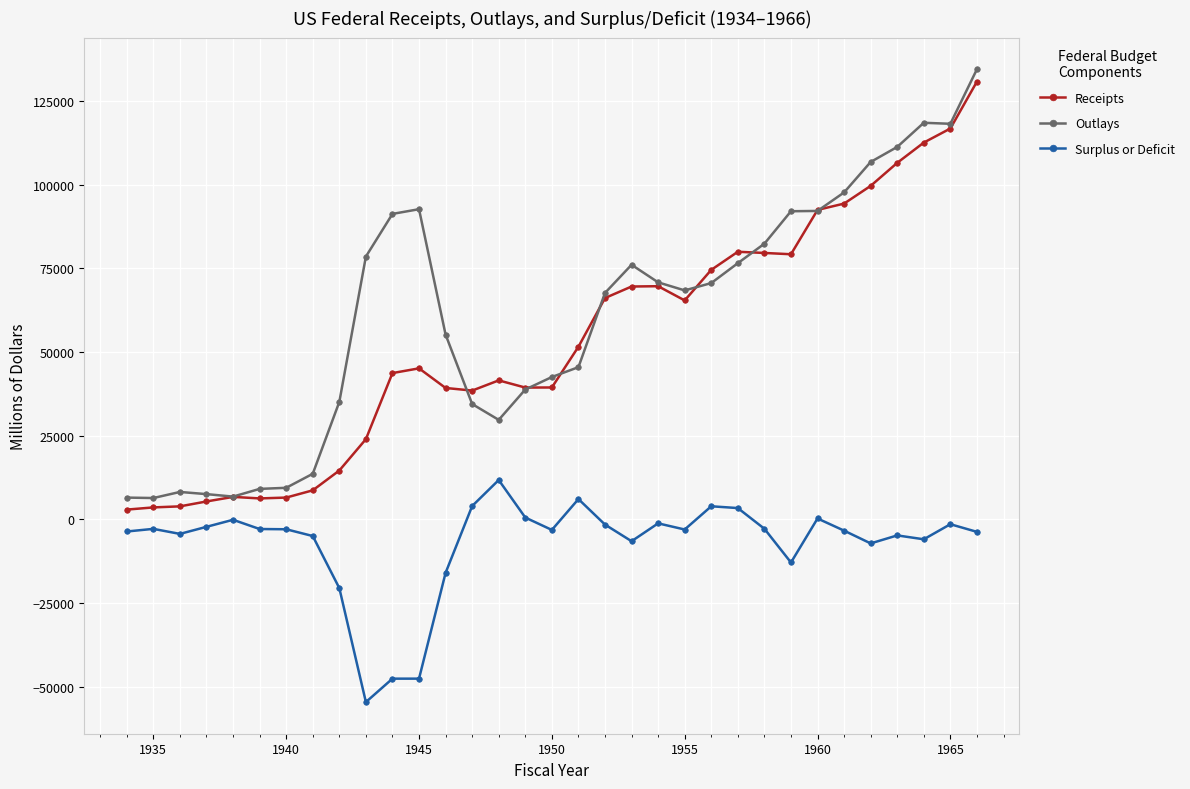

What is the maximum value shown in the chart?

134532